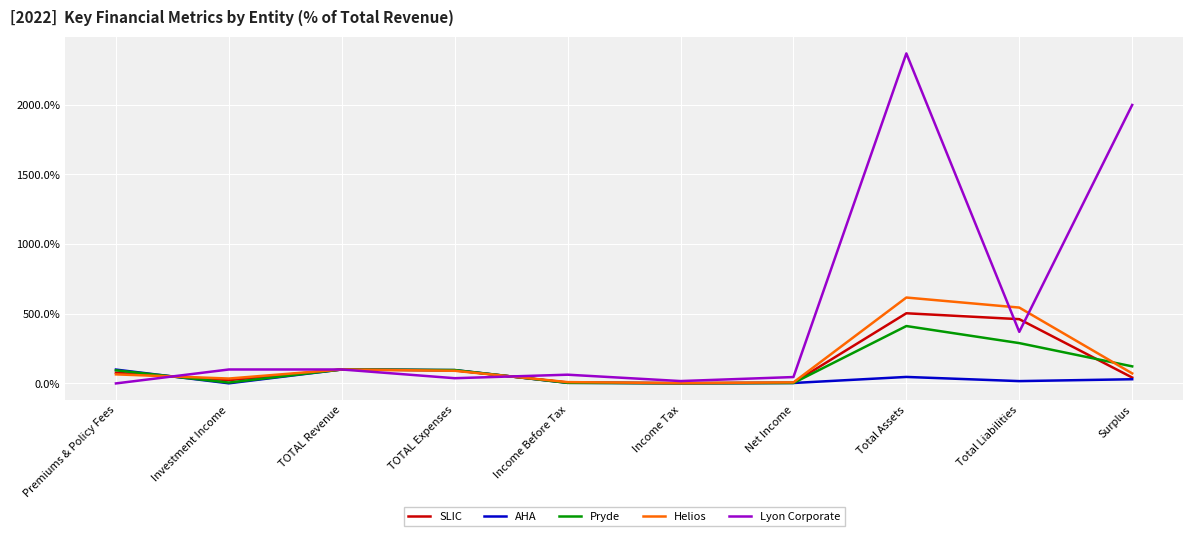

Where is SLIC nearest to the value 252?

TOTAL Revenue